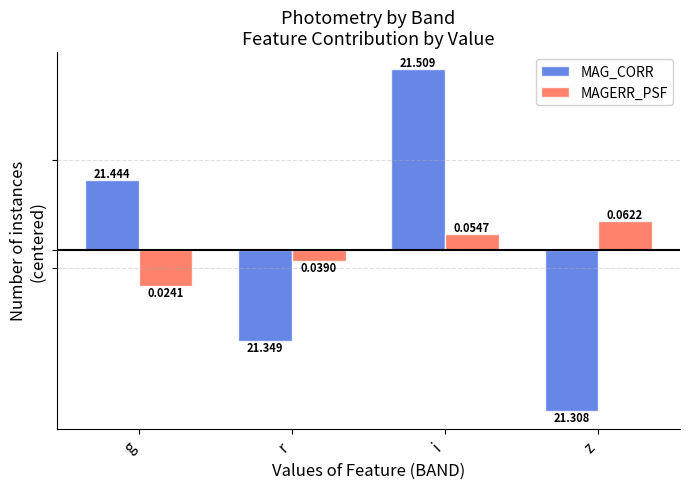

Which series has the largest range (max minus min)?

MAG_CORR